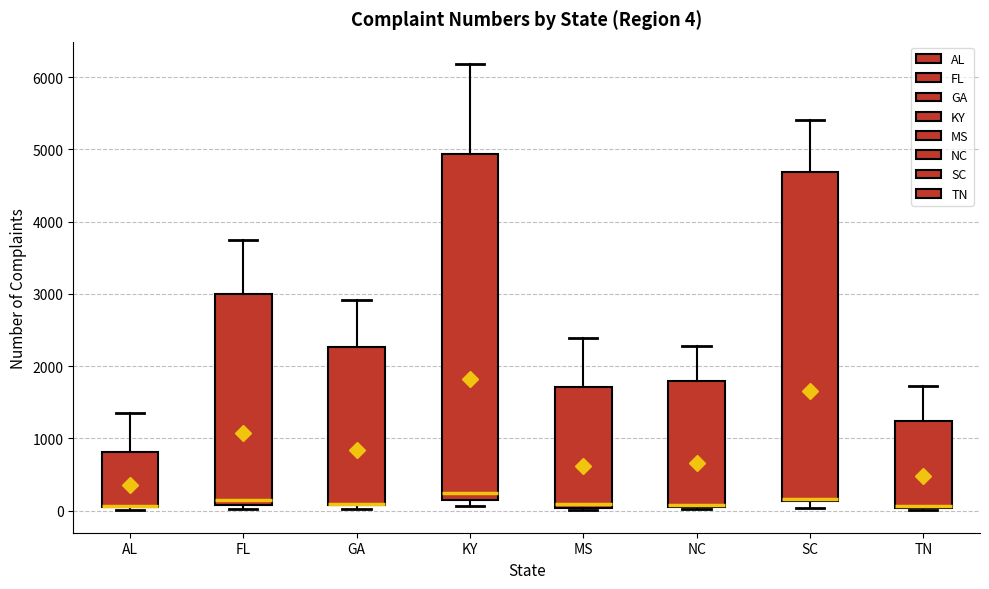

Which box is the tallest, from its lower edge to its upper edge?

KY